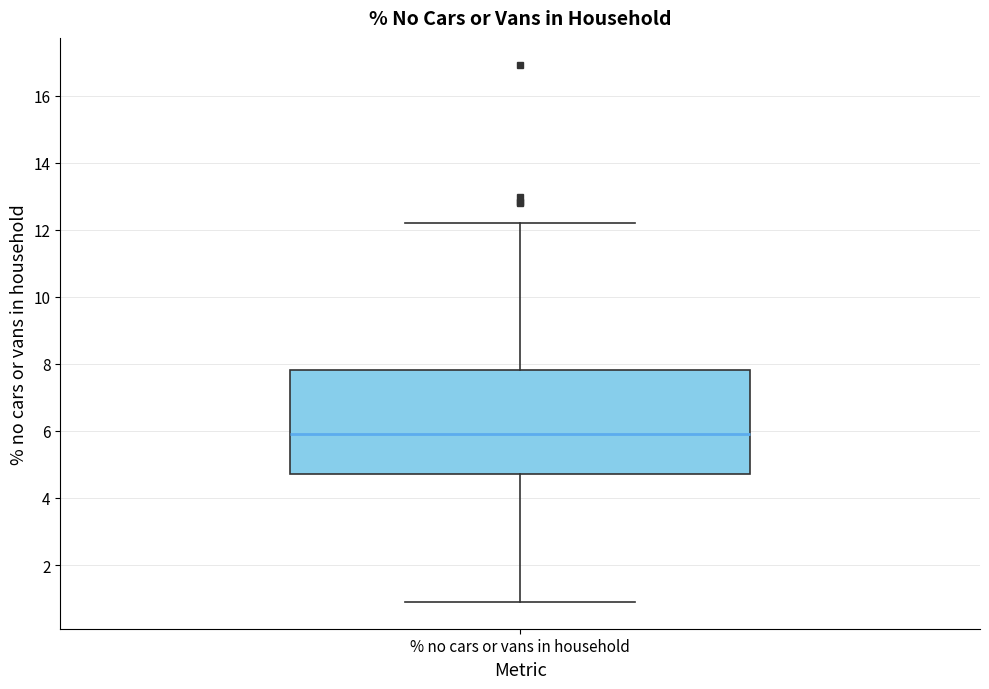

Read this box plot against the y-axis: the position of the median line, the range covered by the box, and the ends of both whiskers. The values are not printed on the chart, so give them approximately, as read against the axis.

median 6.0, box 4.8 to 7.8, whiskers 1.0 to 12.2